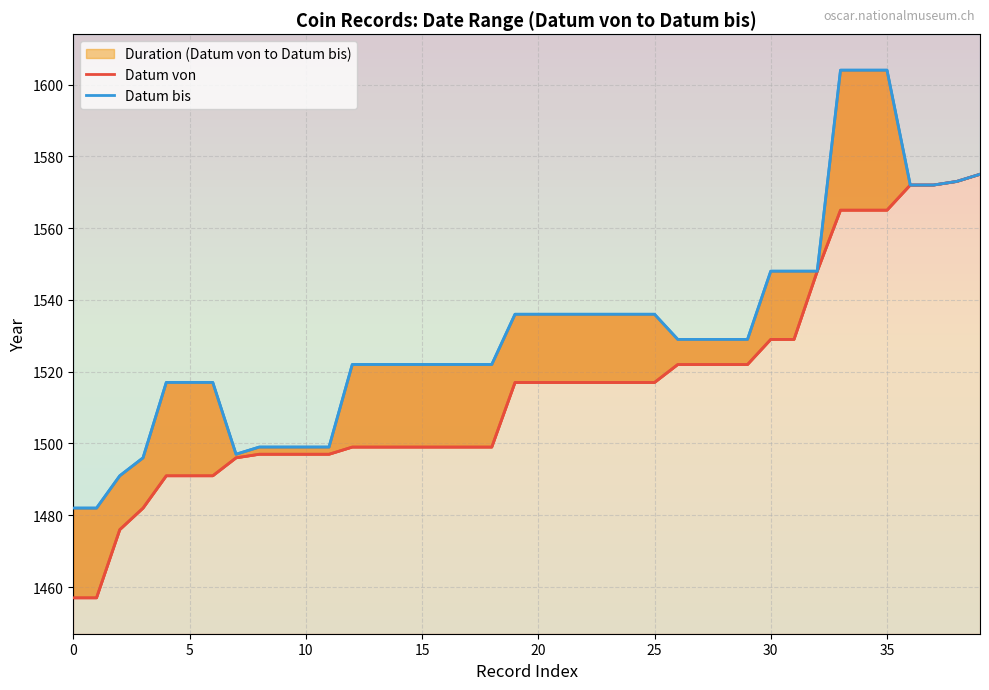

What is the sum of all Datum von values?

60622